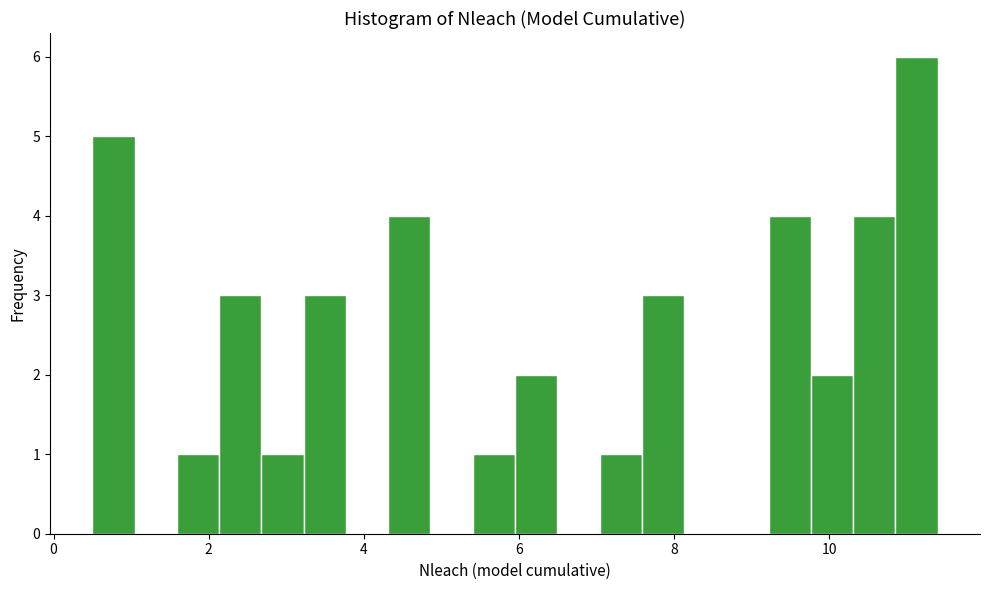

Around what value on the x-axis is the tallest bar? Give the approximate position of its centre, as read against the axis.

11.2